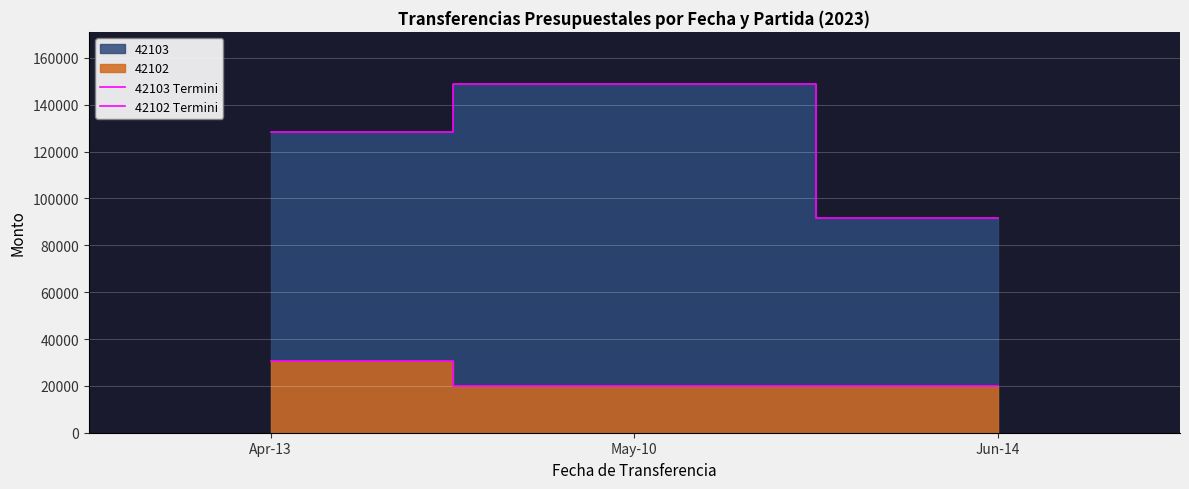

Rank the categories by 42103 Termini value from lowest to highest.

Jun-14, Apr-13, May-10